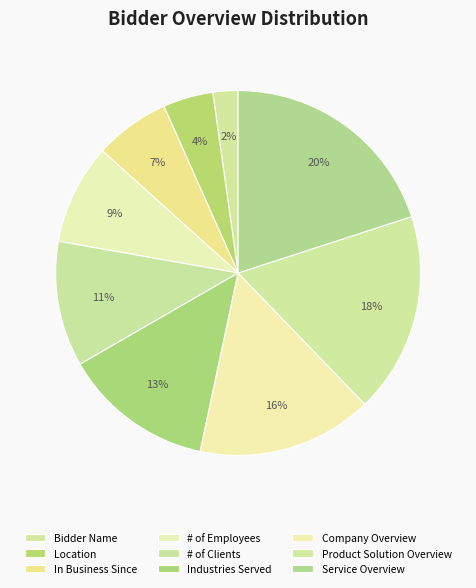

How much of the chart is everything except Company Overview?

84.4%